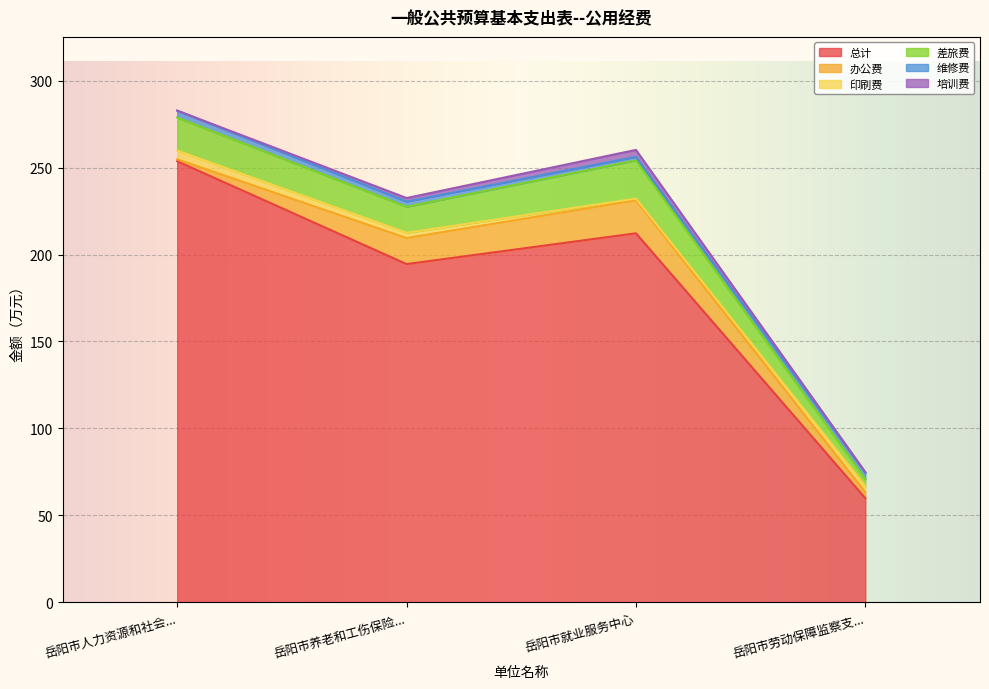

After their last crossing, which series has the higher values: 培训费 or 印刷费?

印刷费